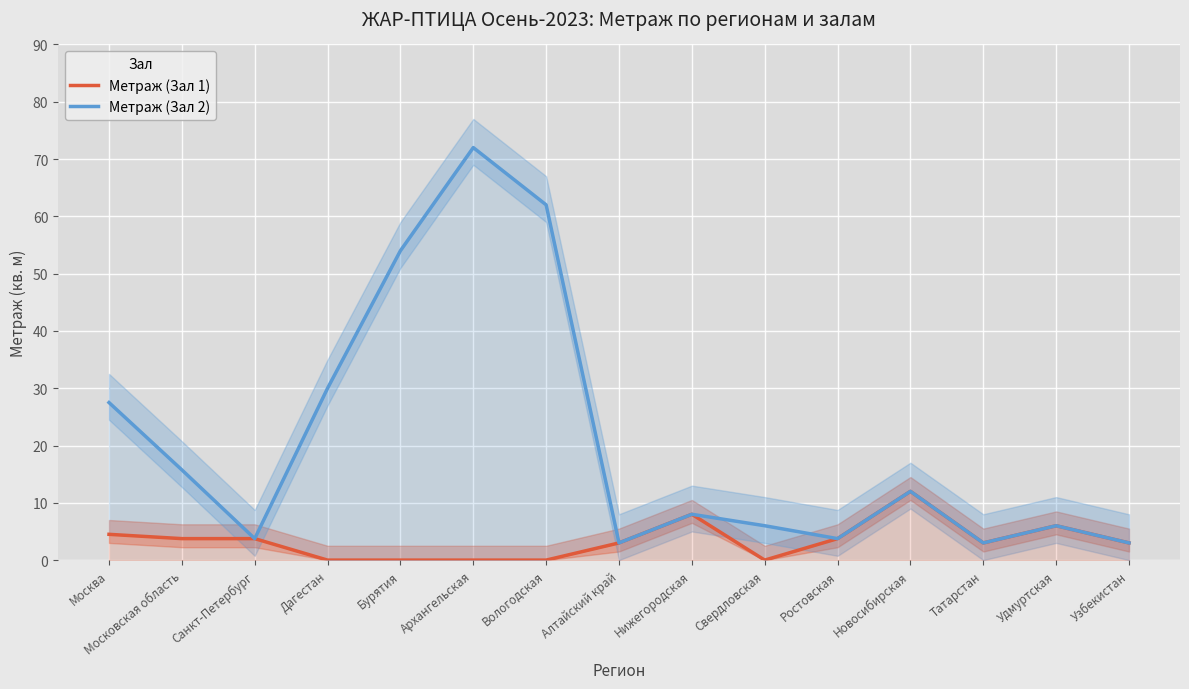

True or false: Метраж (Зал 2) and Метраж (Зал 1) intersect in this chart.

False